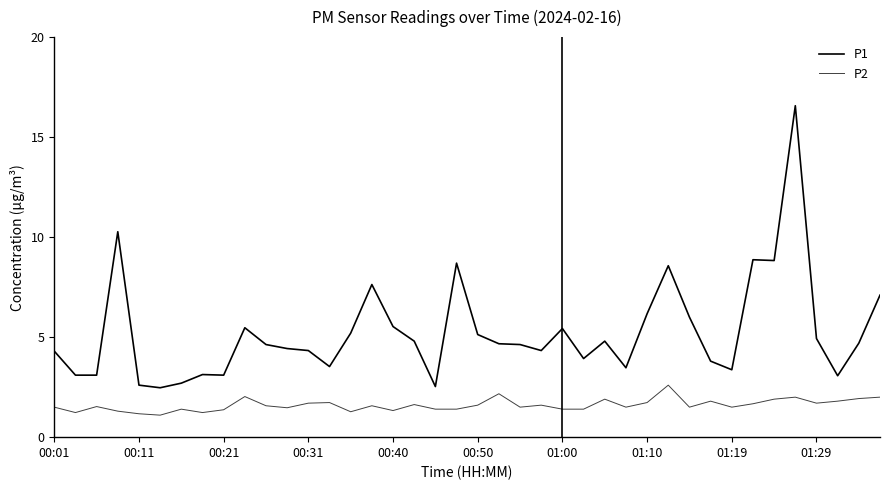

What is the difference between the maximum and minimum values in the P2 series?

1.5